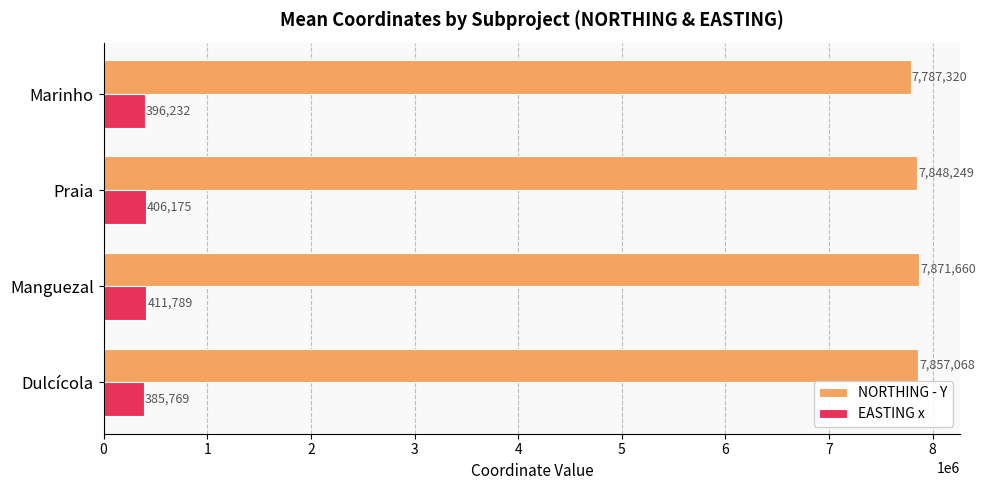

Which label corresponds to the largest value in the chart?

Manguezal